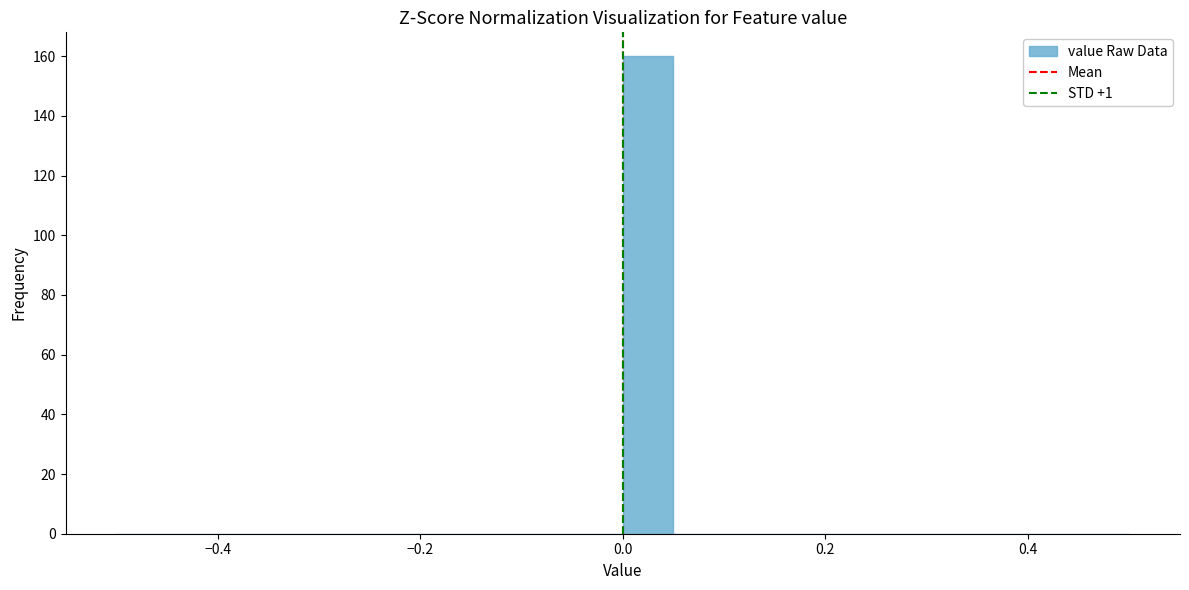

Around what value on the x-axis is the tallest bar? Give the approximate position of its centre, as read against the axis.

0.02